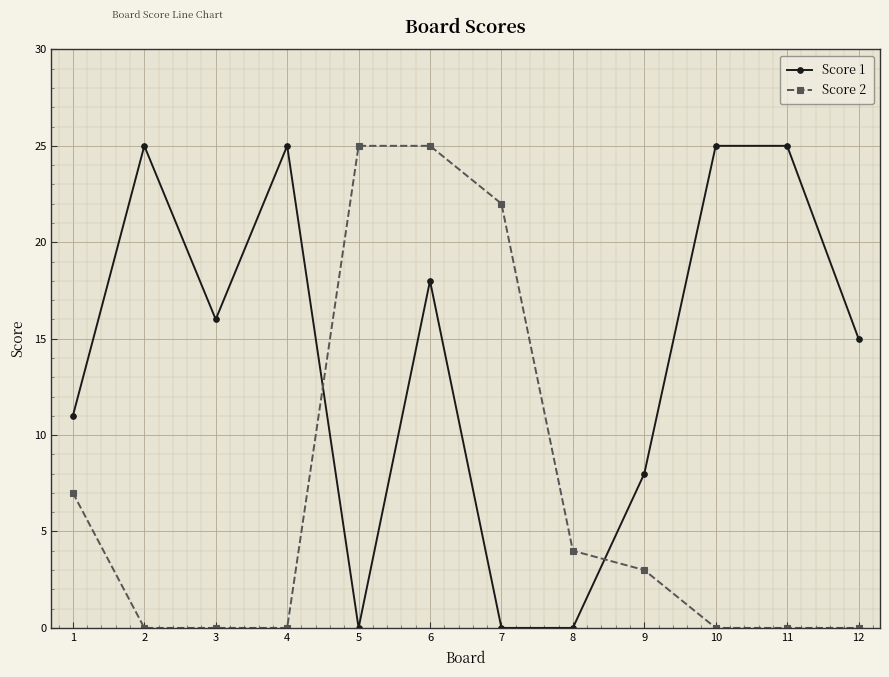

Between 6 and 8, which series saw the biggest shift?

Score 2